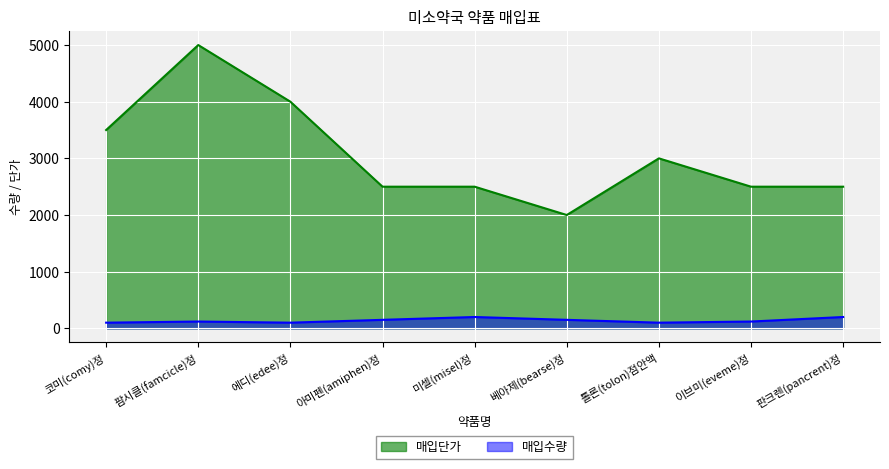

Reading left to right, extract all data points from this chart.

매입수량: 100	120	100	150	200	150	100	120	200
매입단가: 3500	5000	4000	2500	2500	2000	3000	2500	2500